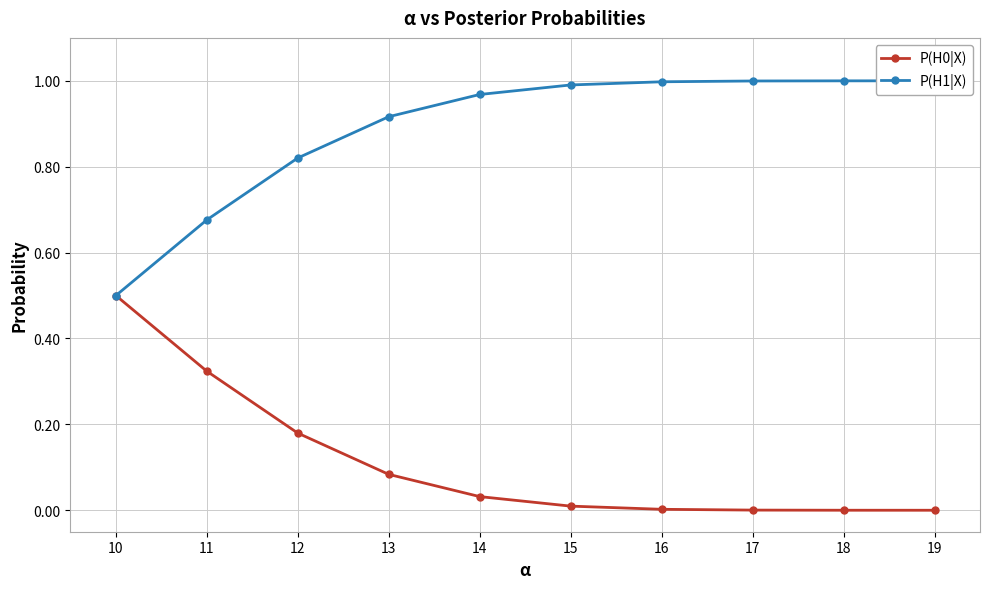

List the series in order of their peak value, highest first.

P(H1|X), P(H0|X)